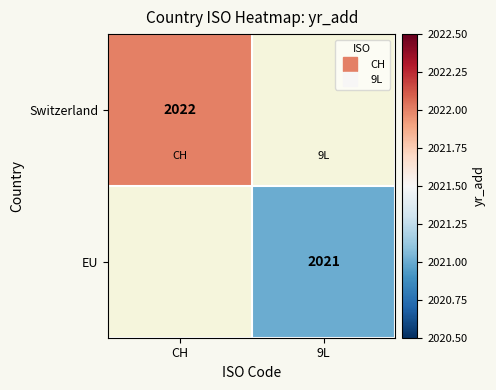

List the series in order of their peak value, highest first.

Switzerland, EU